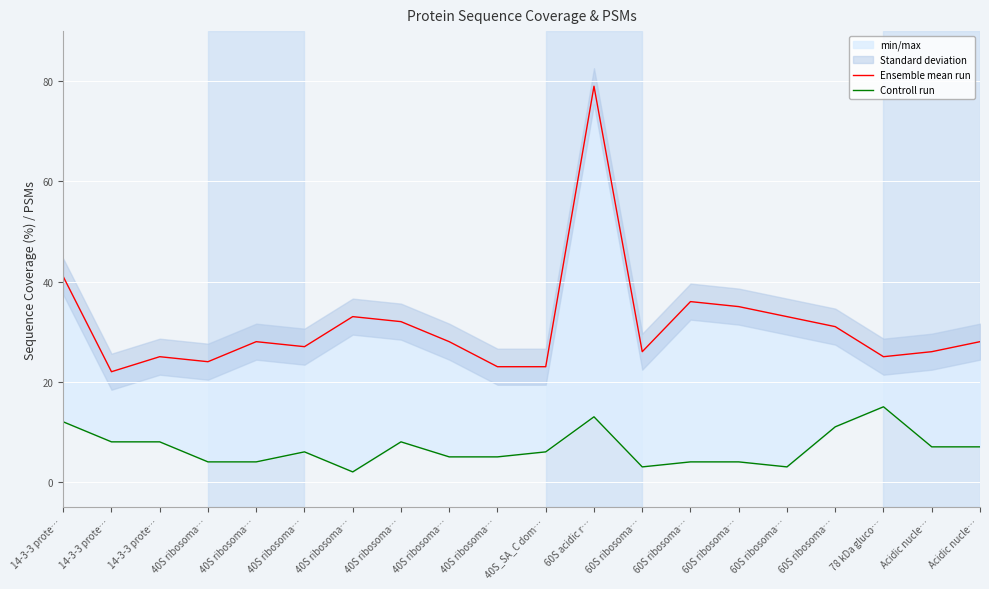

Reading left to right, list all the values displayed in this chart.

Ensemble mean run: 14-3-3 prote…=41	14-3-3 prote…=22	14-3-3 prote…=25	40S ribosoma…=24	40S ribosoma…=28	40S ribosoma…=27	40S ribosoma…=33	40S ribosoma…=32	40S ribosoma…=28	40S ribosoma…=23	40S_SA_C dom…=23	60S acidic r…=79	60S ribosoma…=26	60S ribosoma…=36	60S ribosoma…=35	60S ribosoma…=33	60S ribosoma…=31	78 kDa gluco…=25	Acidic nucle…=26	Acidic nucle…=28
Controll run: 14-3-3 prote…=12	14-3-3 prote…=8	14-3-3 prote…=8	40S ribosoma…=4	40S ribosoma…=4	40S ribosoma…=6	40S ribosoma…=2	40S ribosoma…=8	40S ribosoma…=5	40S ribosoma…=5	40S_SA_C dom…=6	60S acidic r…=13	60S ribosoma…=3	60S ribosoma…=4	60S ribosoma…=4	60S ribosoma…=3	60S ribosoma…=11	78 kDa gluco…=15	Acidic nucle…=7	Acidic nucle…=7